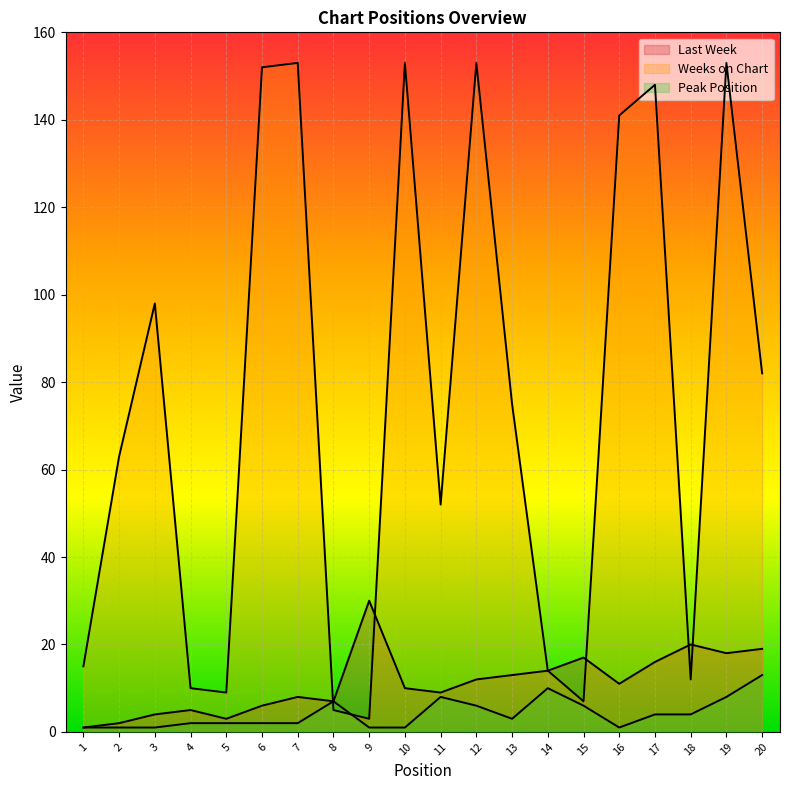

What is the difference between the highest and lowest values at 8?

2